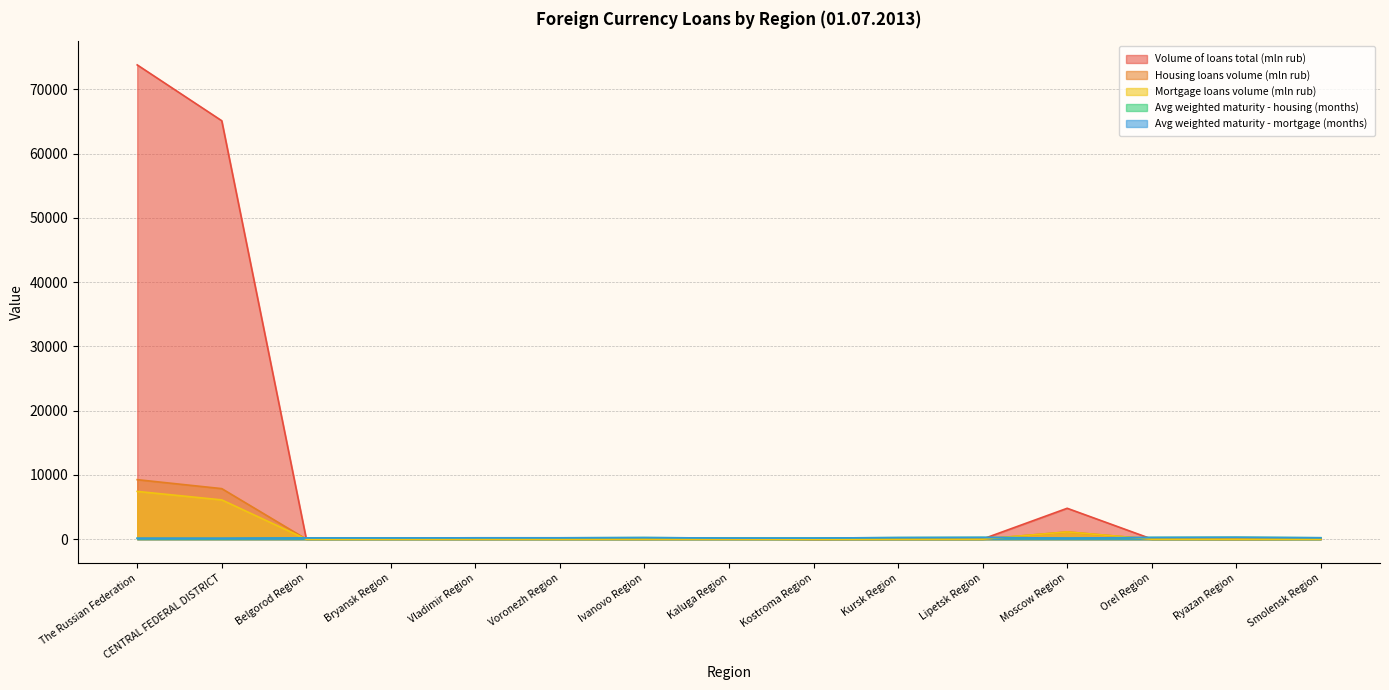

What is the lowest value of the Housing loans volume (mln rub) series?

3.0